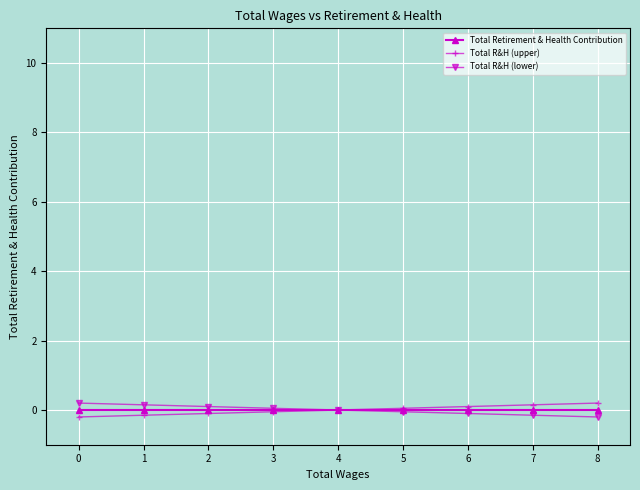

True or false: Total R&H (upper) and Total R&H (lower) cross at least once.

False